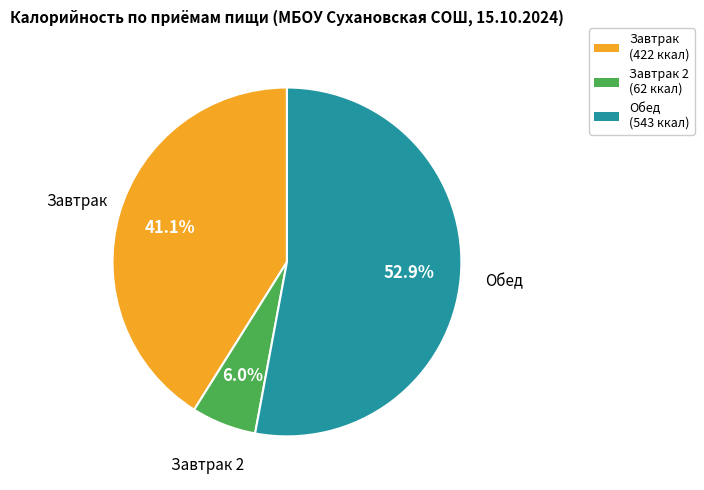

What percentage is NOT represented by Завтрак (422 ккал)?

58.9%